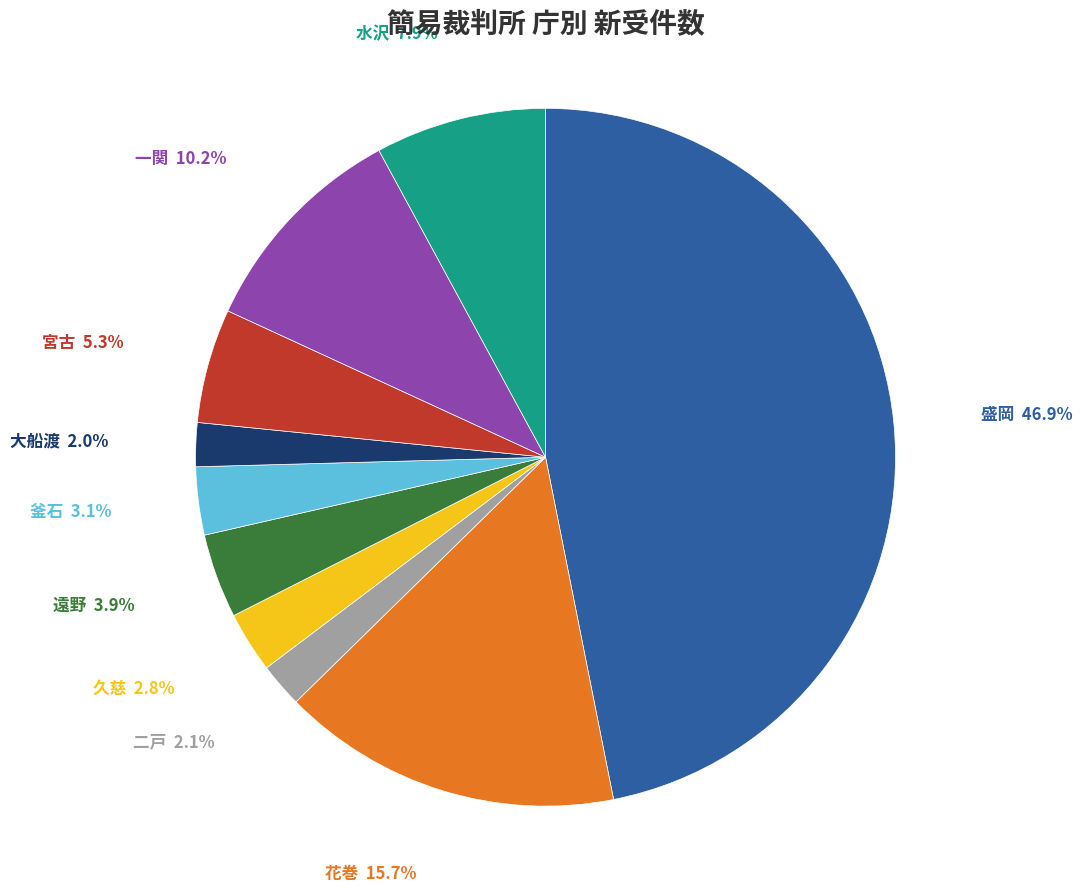

Does any single category account for the majority?

No